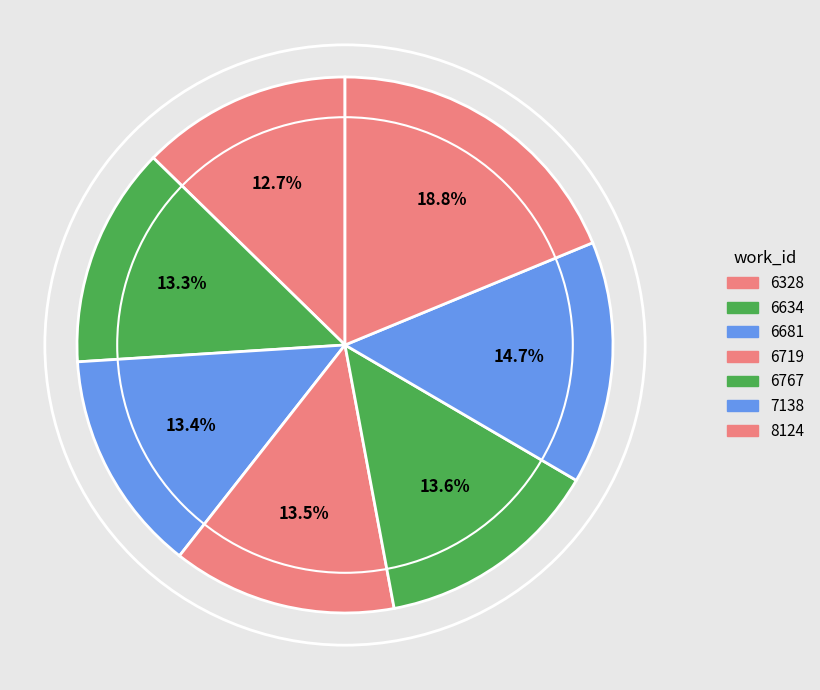

How many segments does this pie chart have?

7